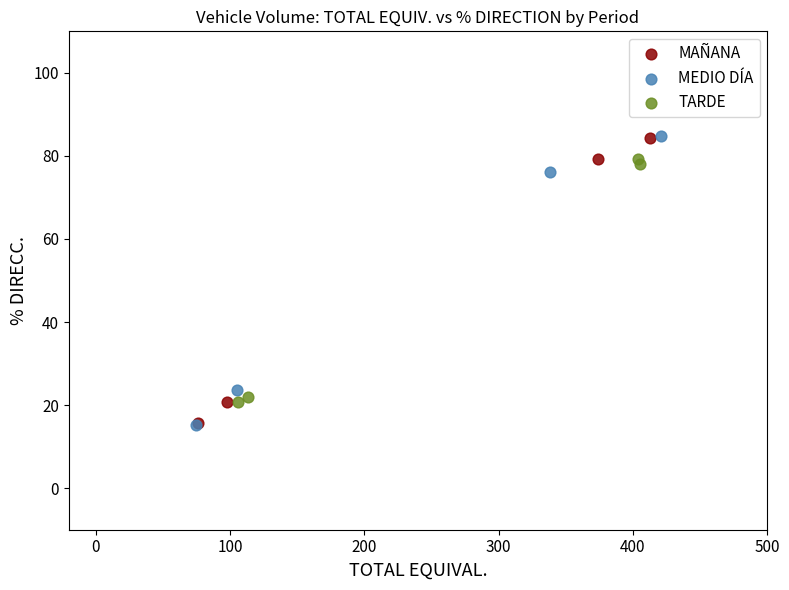

What are all the series names shown in the legend?

MAÑANA, MEDIO DÍA, TARDE